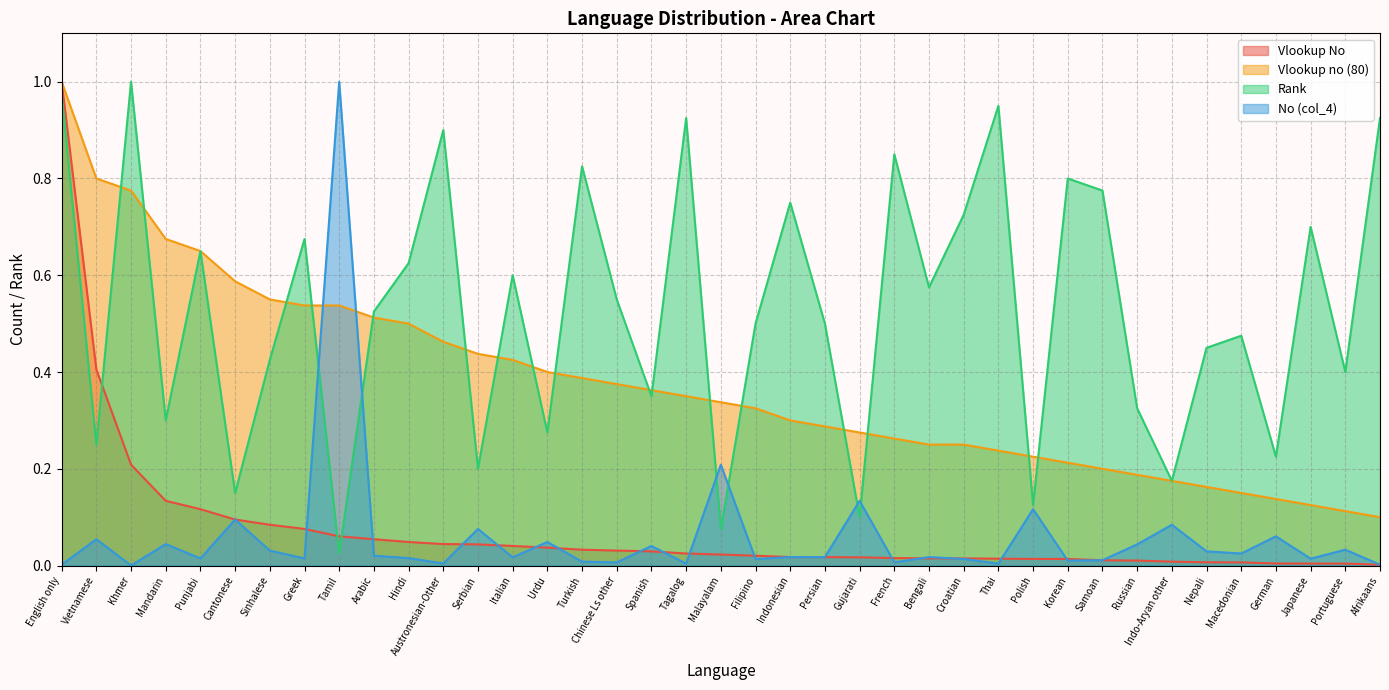

What is the difference between the second highest and minimum values in the Rank series?

0.9